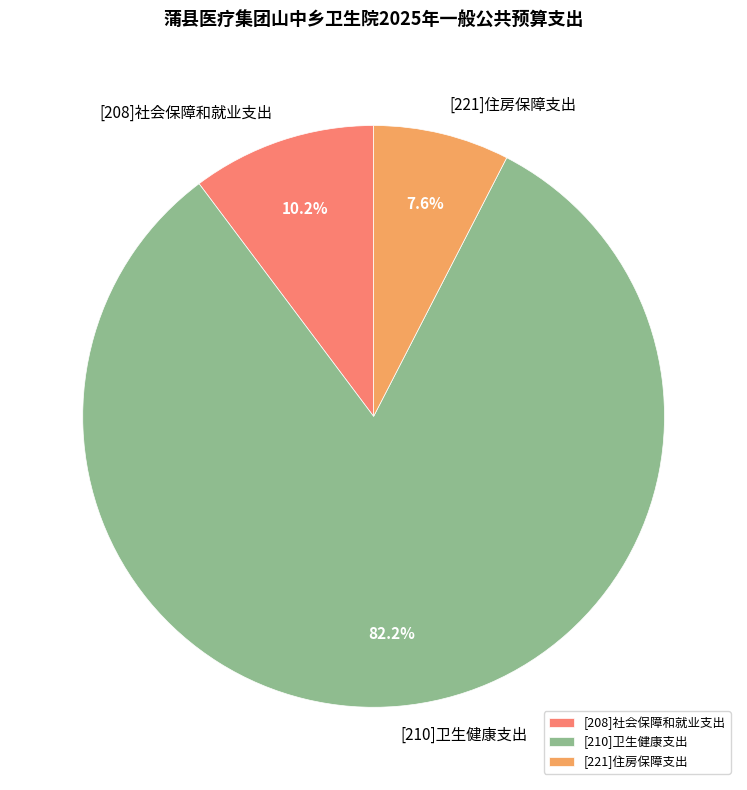

How many slices are in this pie chart?

3